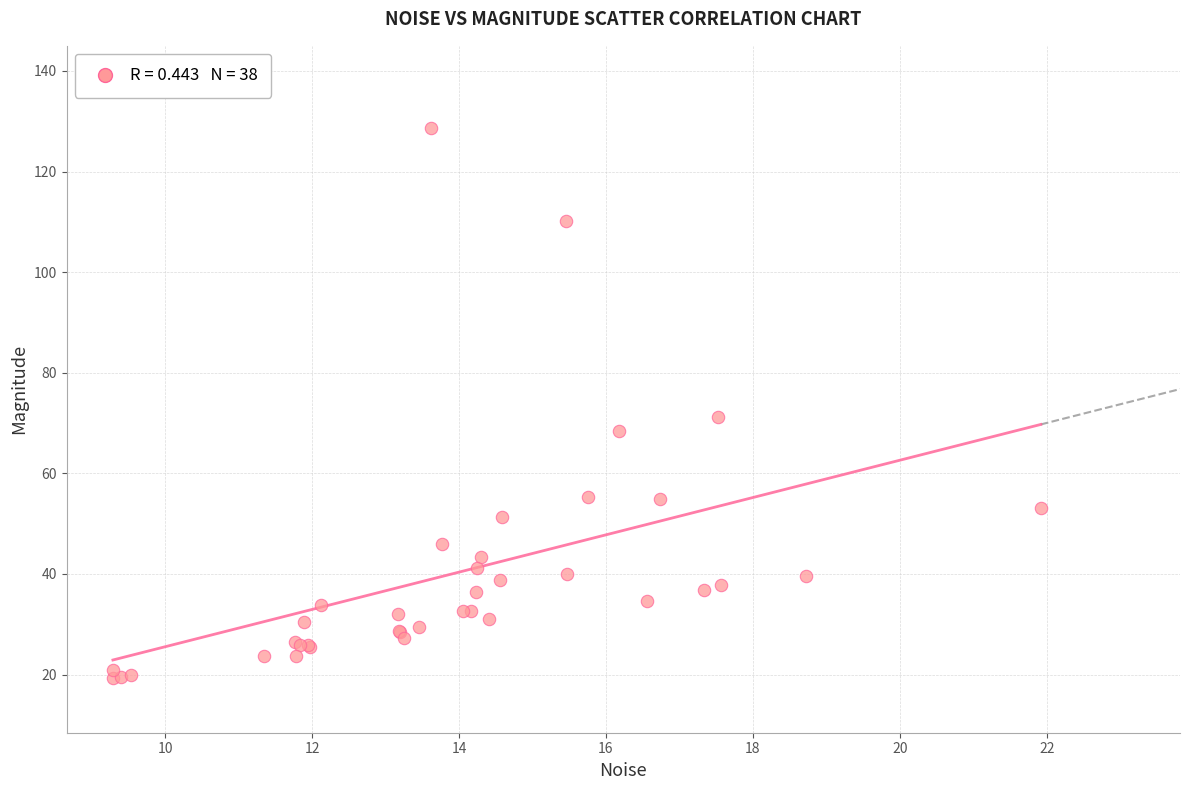

What Y value in the scatter plot is closest to 73?

71.1